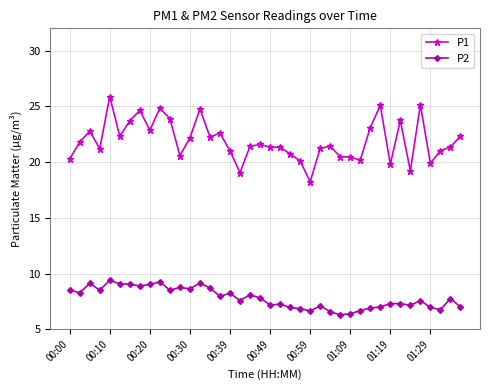

Which series has the largest range (max minus min)?

P1